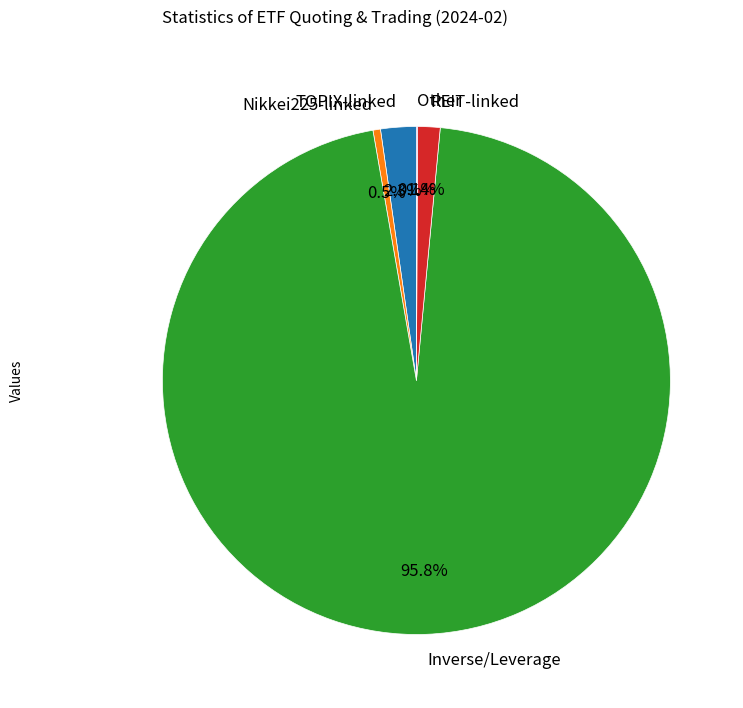

Is there a majority slice in this chart?

Yes